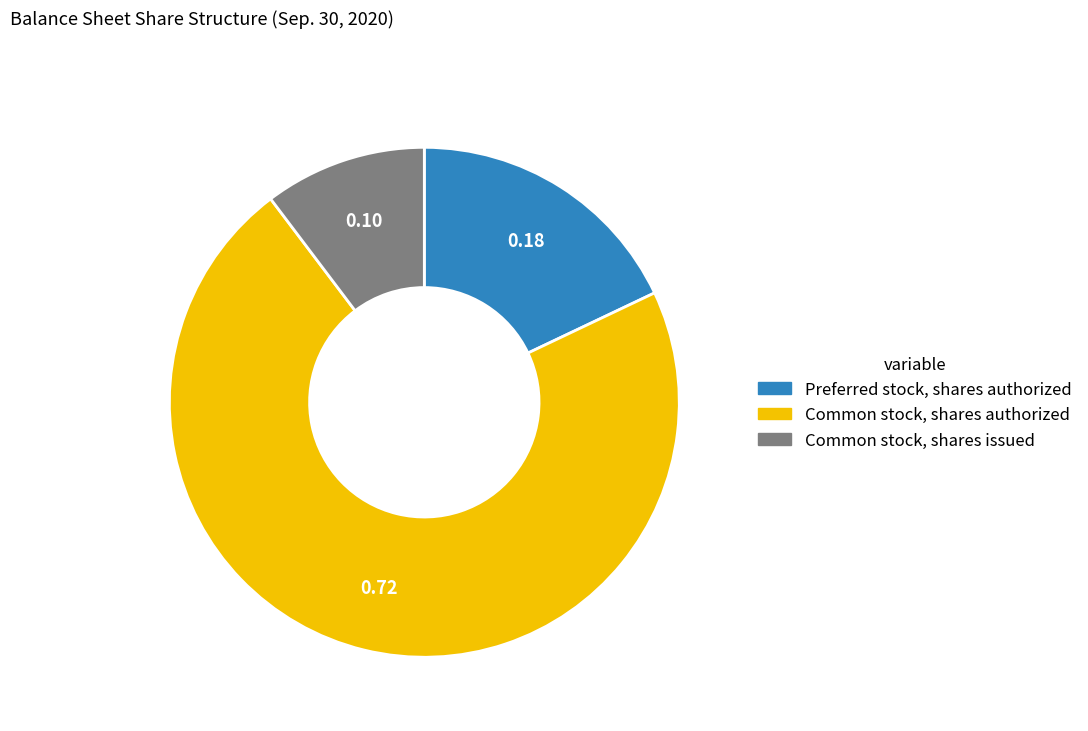

Does Common stock, shares authorized represent more than half of the total?

Yes